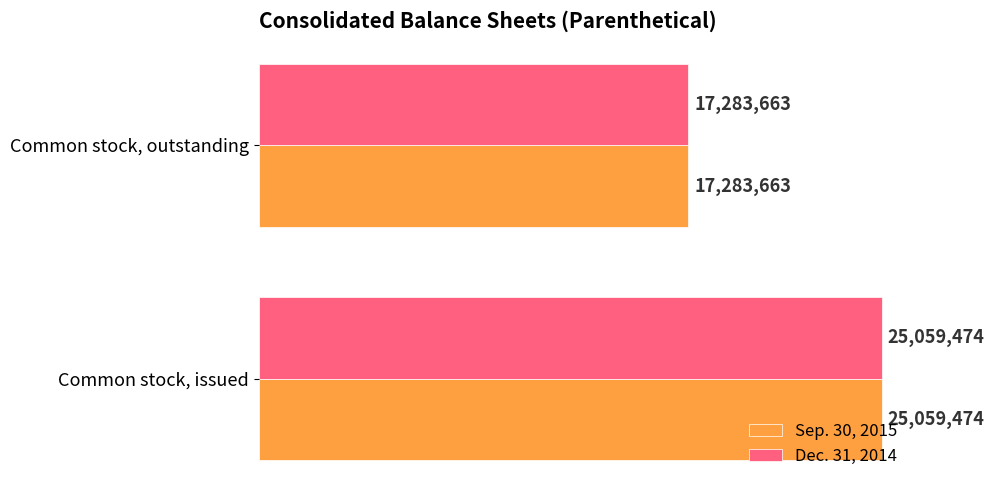

What are all the series names shown in the legend?

Sep. 30, 2015, Dec. 31, 2014